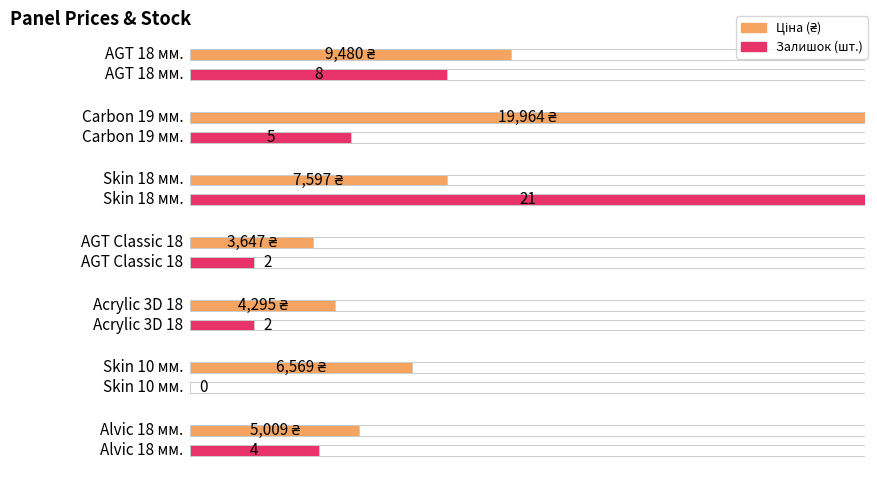

At which category is the sum across all series the highest?

Carbon 19 мм.